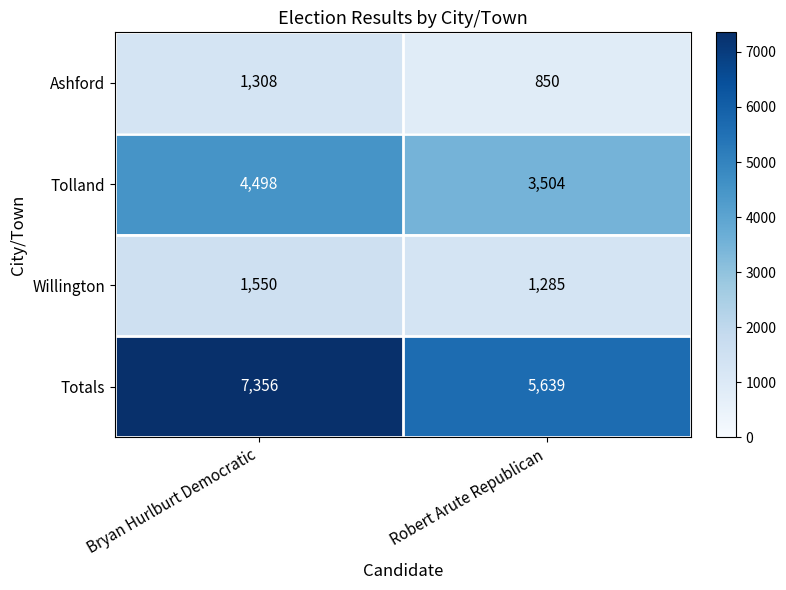

Which category has the lowest value in the Tolland series?

Robert Arute Republican